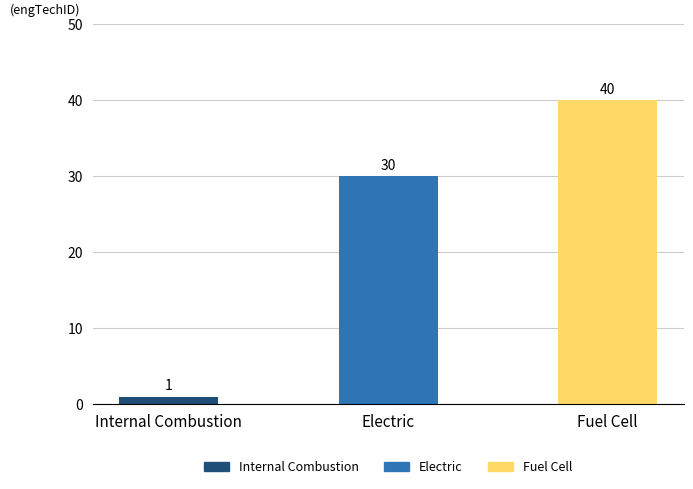

What is the change in value from Internal Combustion to Fuel Cell?

+39